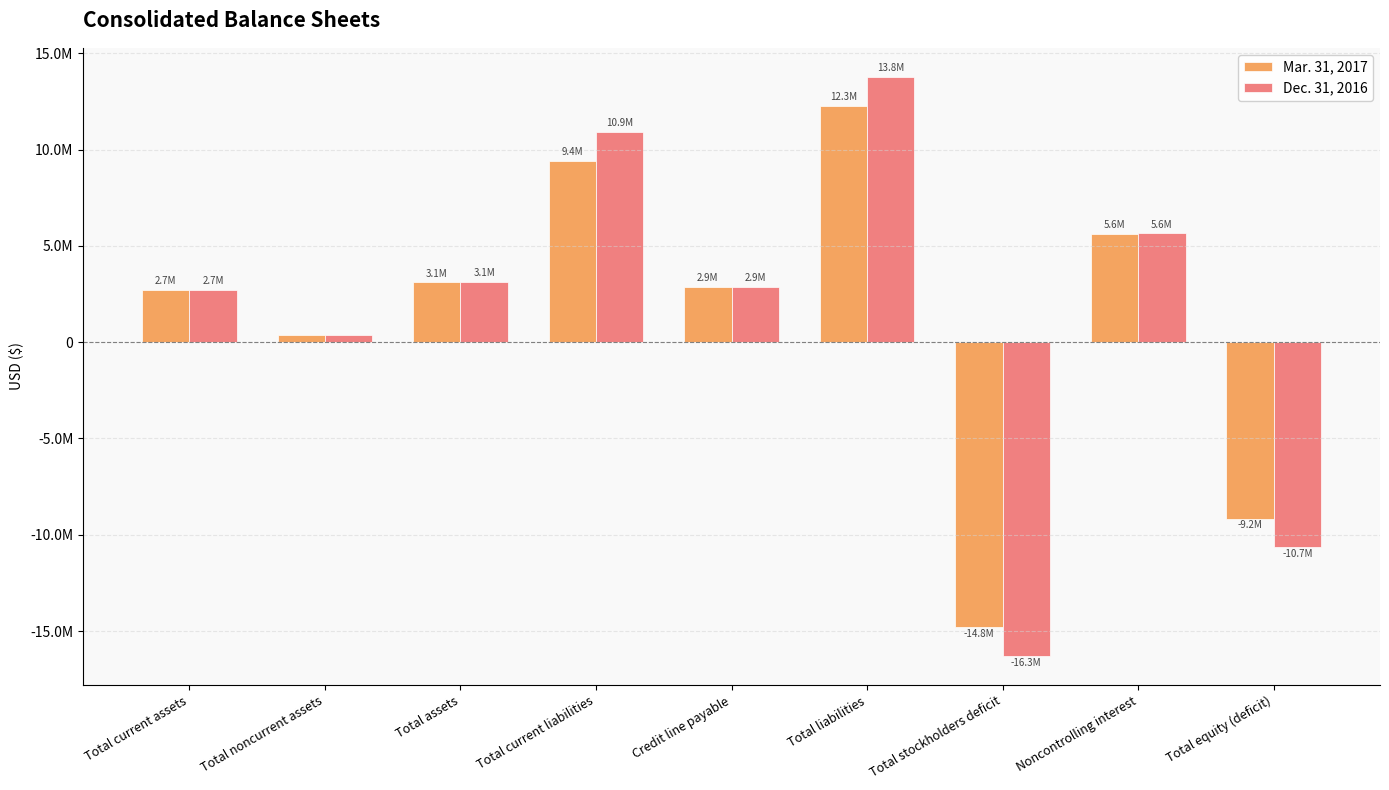

List the series in order of their peak value, lowest first.

Mar. 31, 2017, Dec. 31, 2016